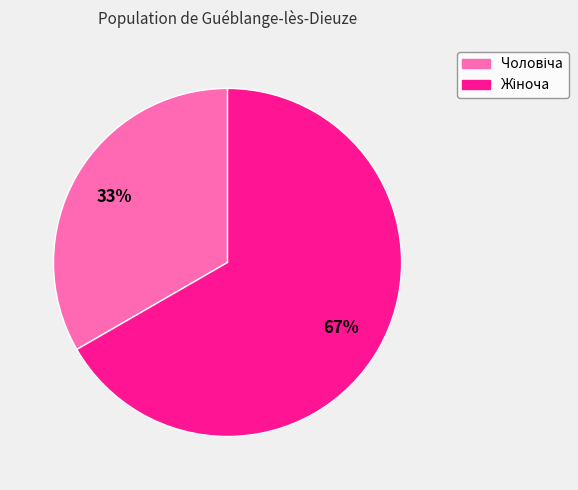

Is there a majority slice in this chart?

Yes